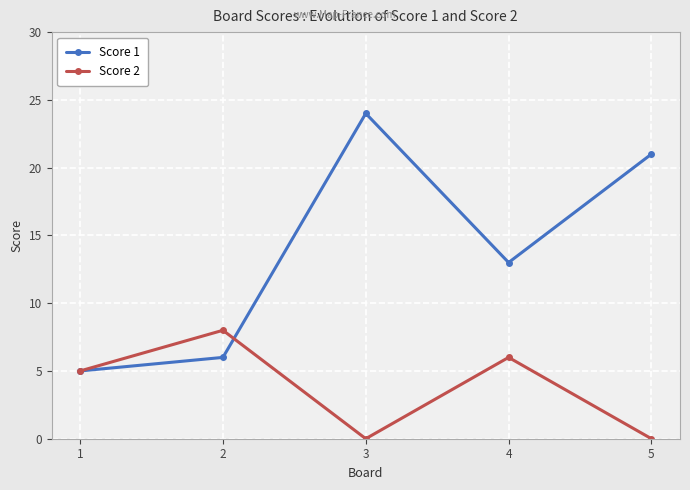

What is the difference between the highest and lowest values at 3?

24